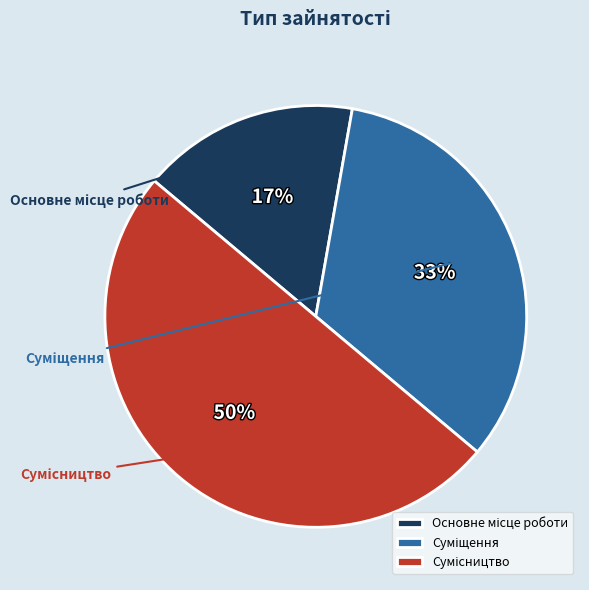

Rank the categories by value from lowest to highest.

Основне місце роботи, Суміщення, Сумісництво